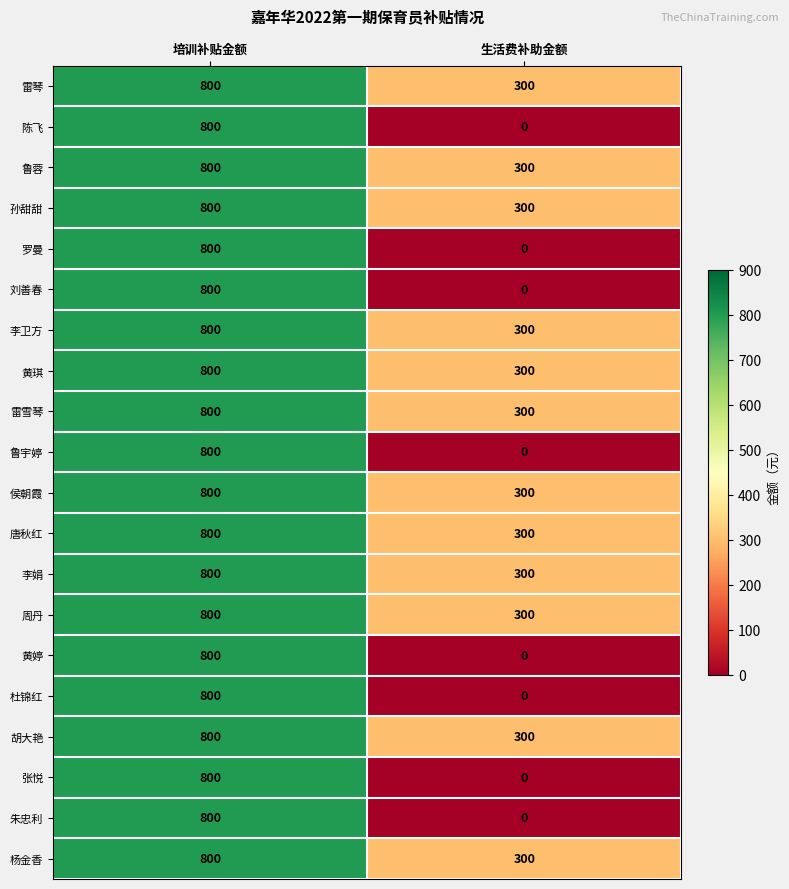

What value does the 鲁宇婷 series have at 培训补贴金额?

800